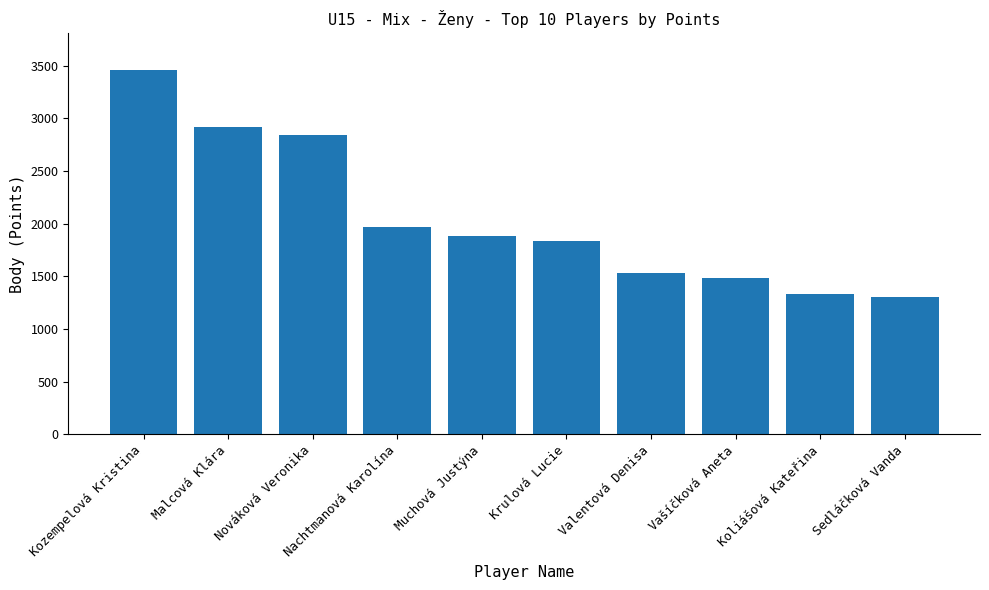

What is the maximum value shown in the chart?

3460